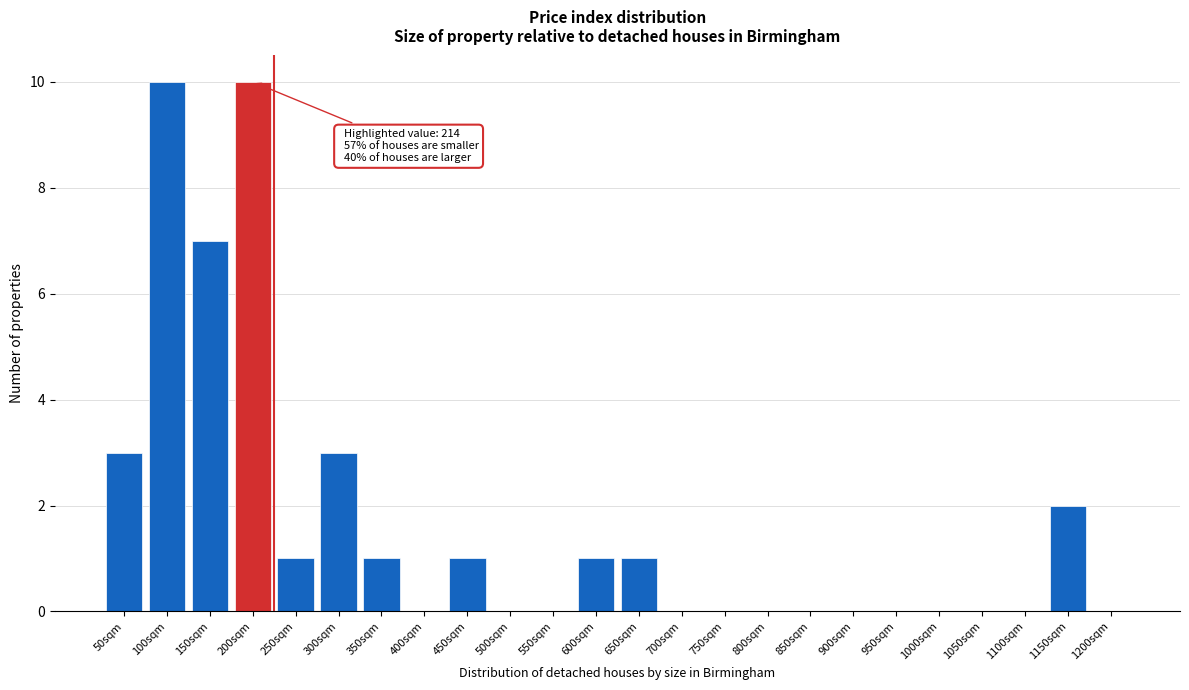

Reading right to left, what are all the values shown in this chart?

1200sqm=0	1150sqm=2	1100sqm=0	1050sqm=0	1000sqm=0	950sqm=0	900sqm=0	850sqm=0	800sqm=0	750sqm=0	700sqm=0	650sqm=1	600sqm=1	550sqm=0	500sqm=0	450sqm=1	400sqm=0	350sqm=1	300sqm=3	250sqm=1	200sqm=10	150sqm=7	100sqm=10	50sqm=3